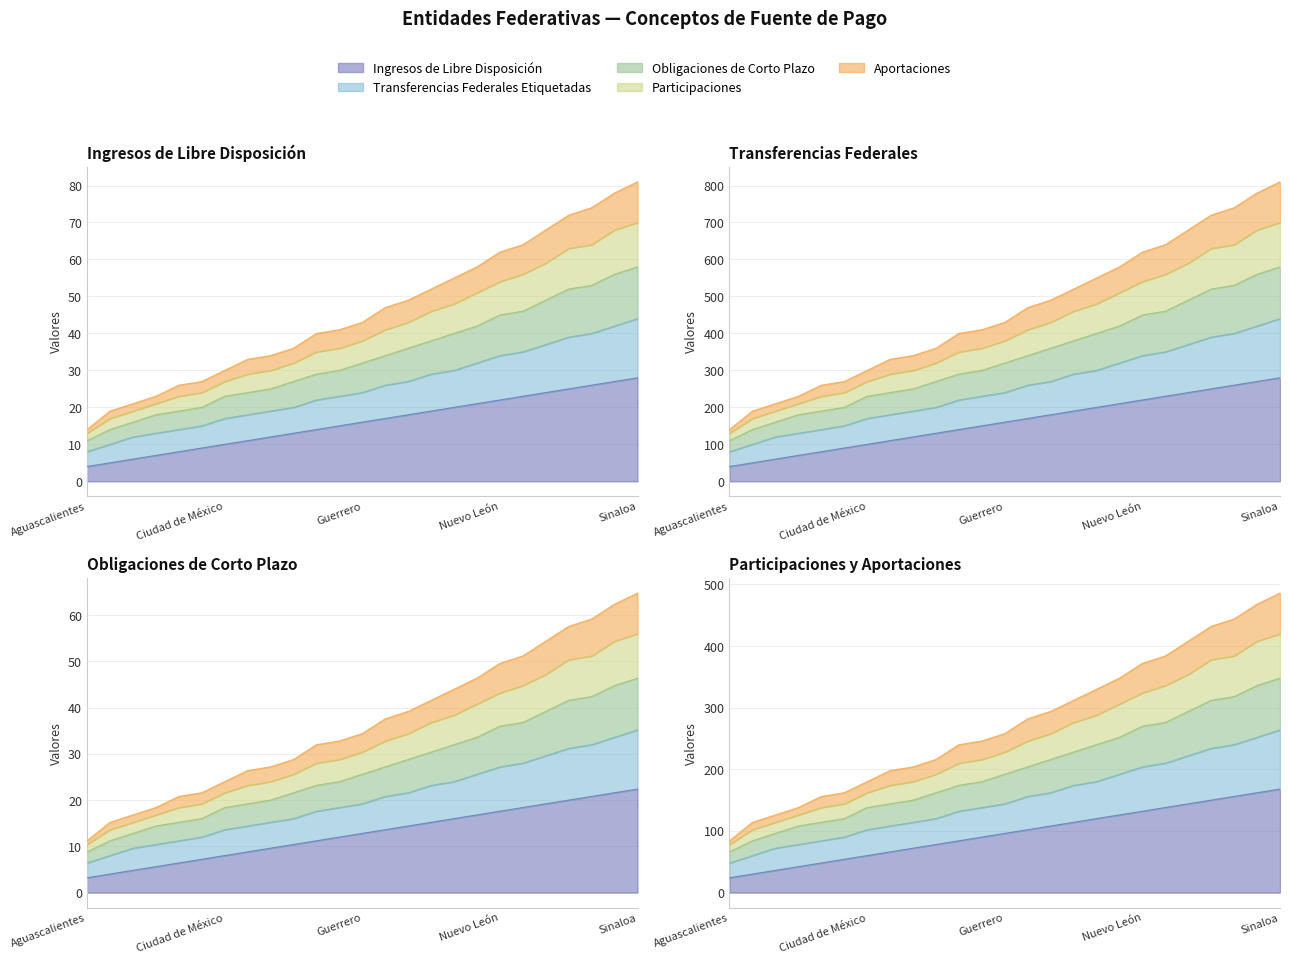

What is the total value across all series at Coahuila?

424.4